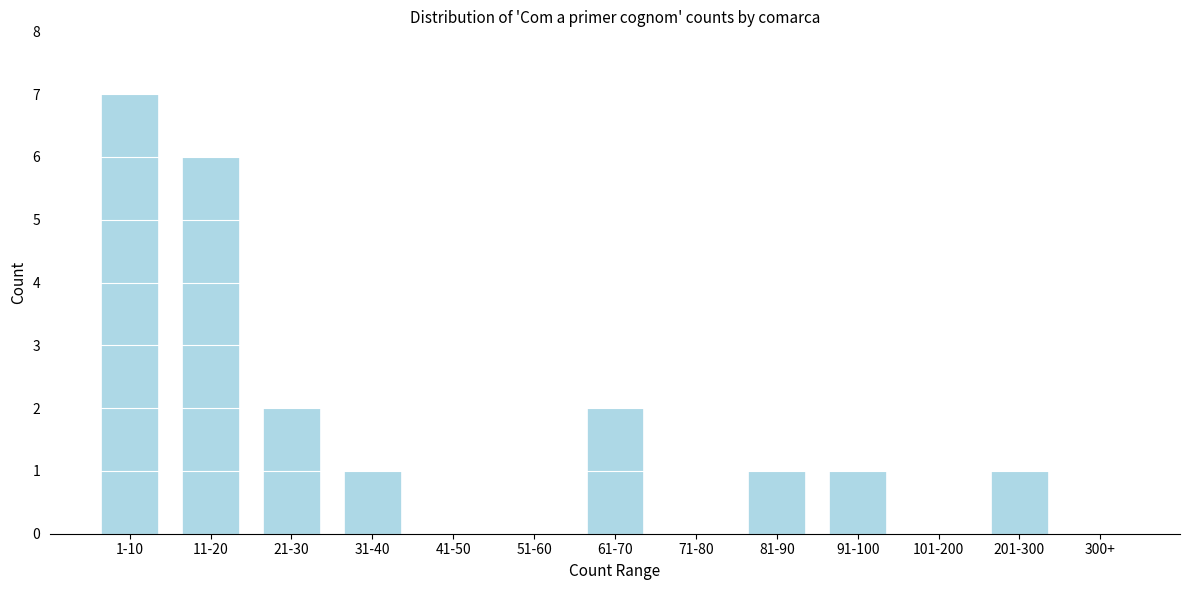

Reading left to right, what are all the values shown in this chart?

1-10=7	11-20=6	21-30=2	31-40=1	41-50=0	51-60=0	61-70=2	71-80=0	81-90=1	91-100=1	101-200=0	201-300=1	300+=0